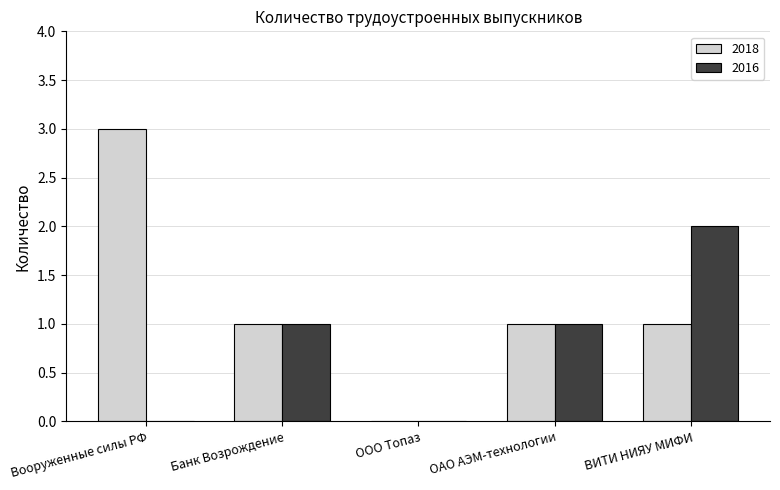

At which label does 2018 reach its peak?

Вооруженные силы РФ